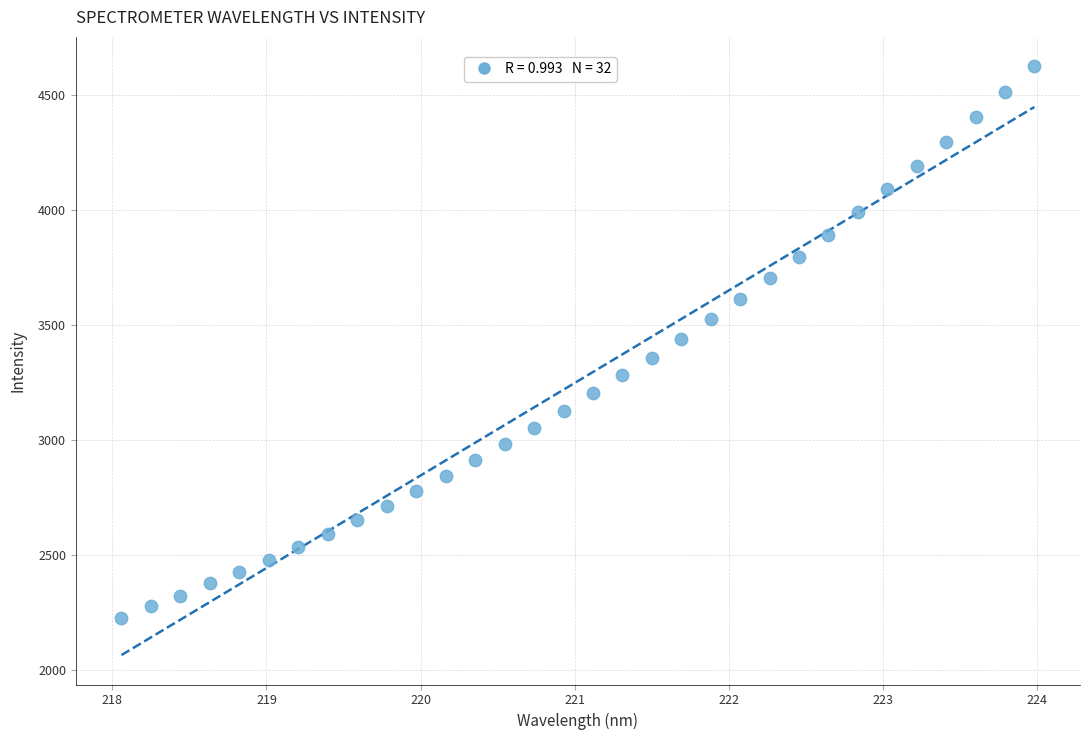

What is the range of X values (max minus min)?

5.9